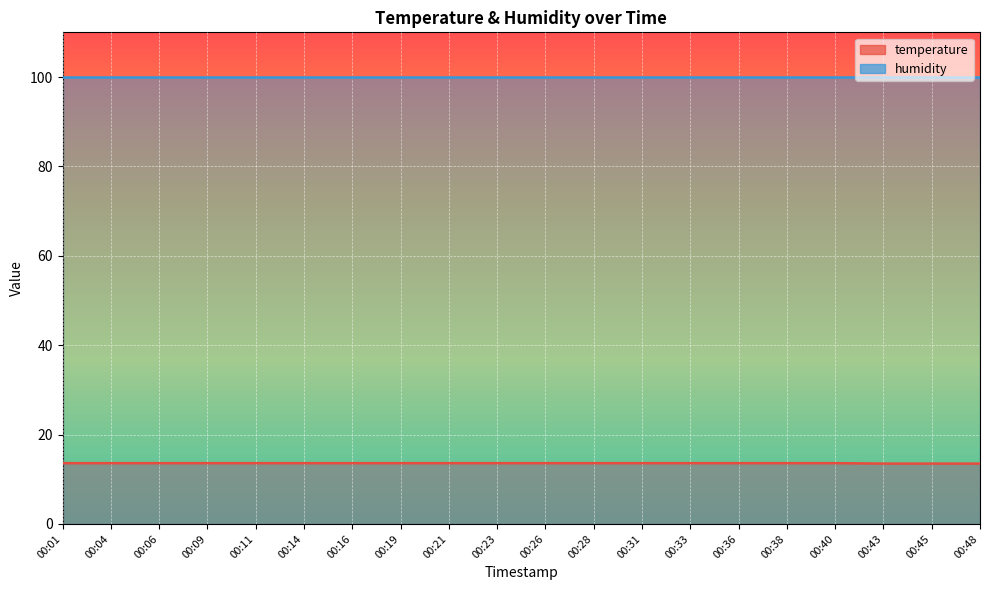

What is the change in value from 00:31 to 00:43?

-0.1